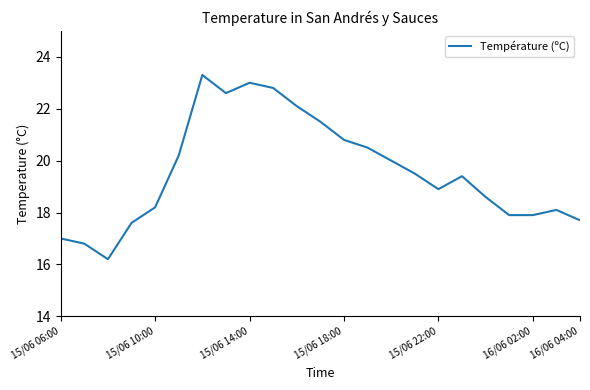

What is the minimum value shown in the chart?

16.2